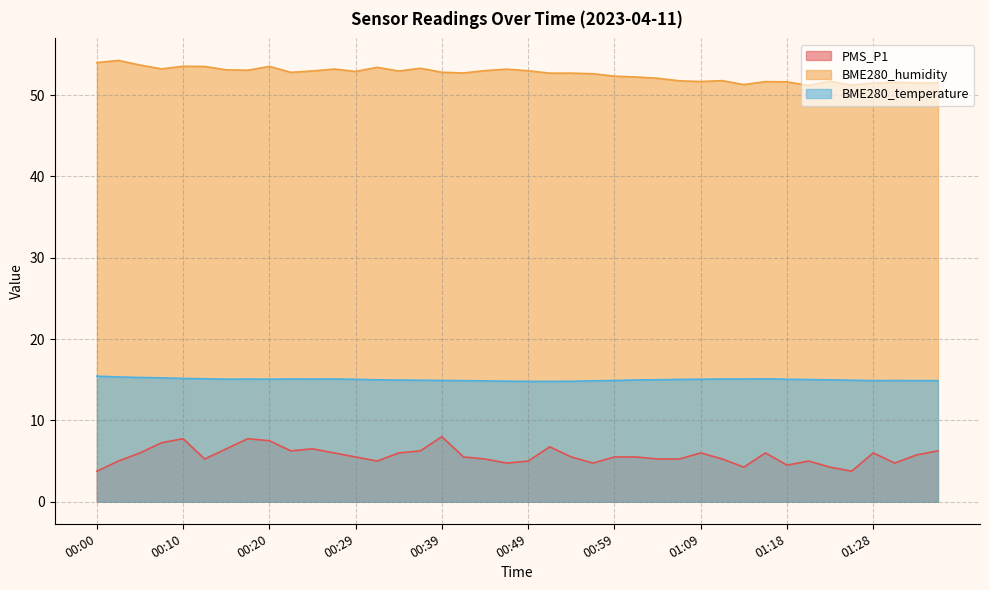

Rank the series by their average value, from lowest to highest.

PMS_P1, BME280_temperature, BME280_humidity